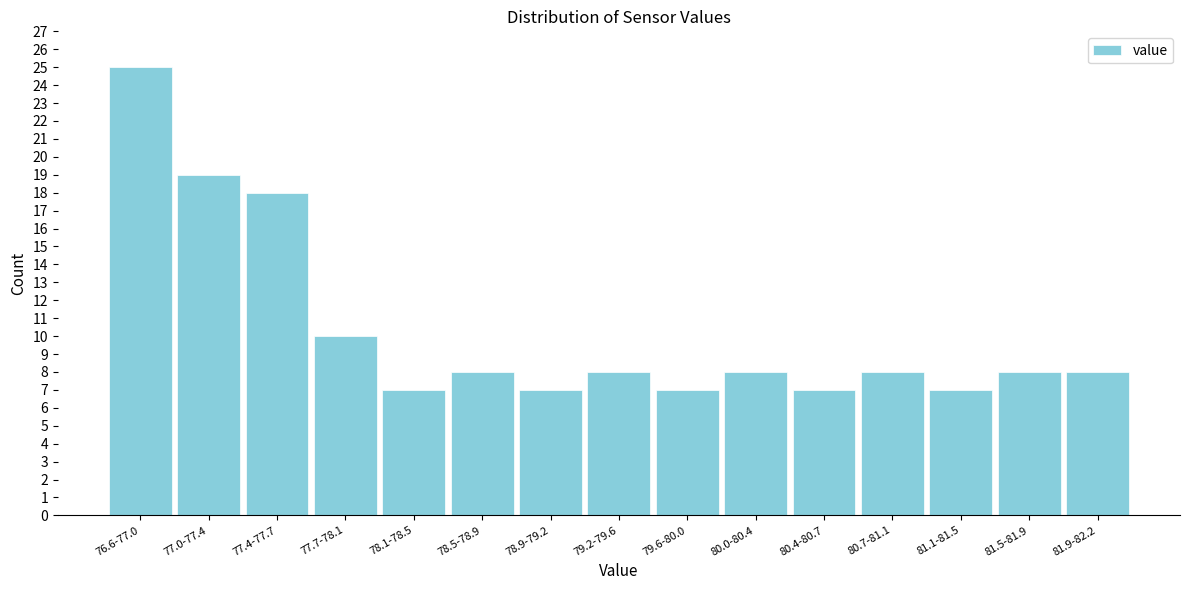

Reading left to right, extract all data points from this chart.

25	19	18	10	7	8	7	8	7	8	7	8	7	8	8